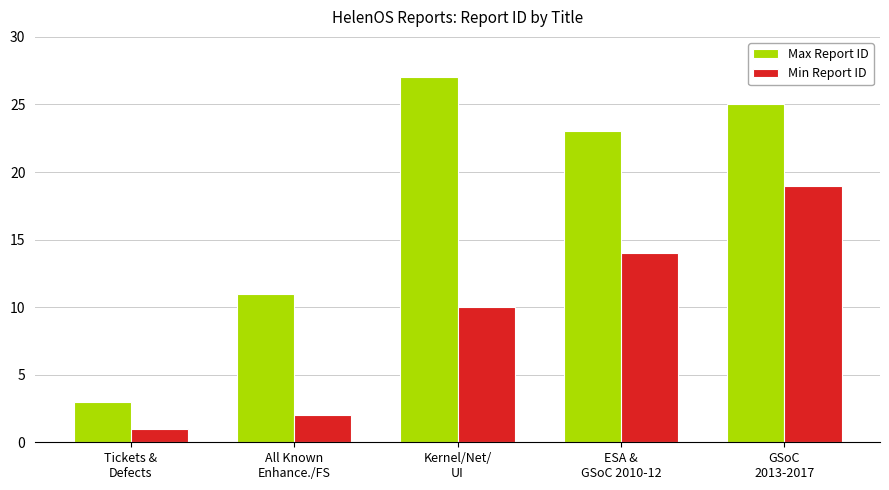

List the labels in order of Max Report ID value, largest first.

Kernel/Net/
UI, GSoC
2013-2017, ESA &
GSoC 2010-12, All Known
Enhance./FS, Tickets &
Defects